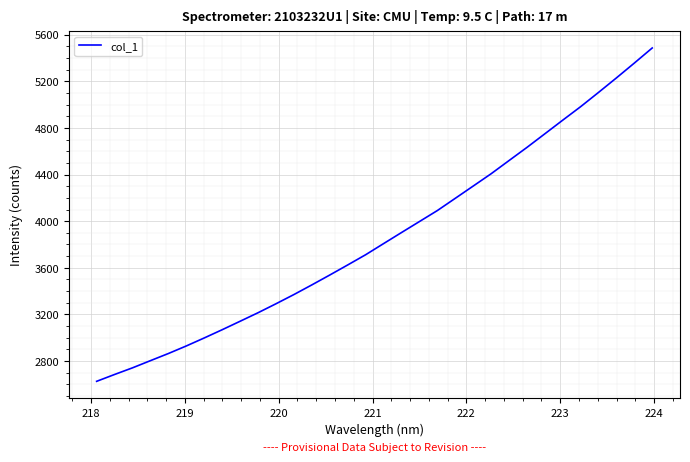

How many values are below 3807?

16